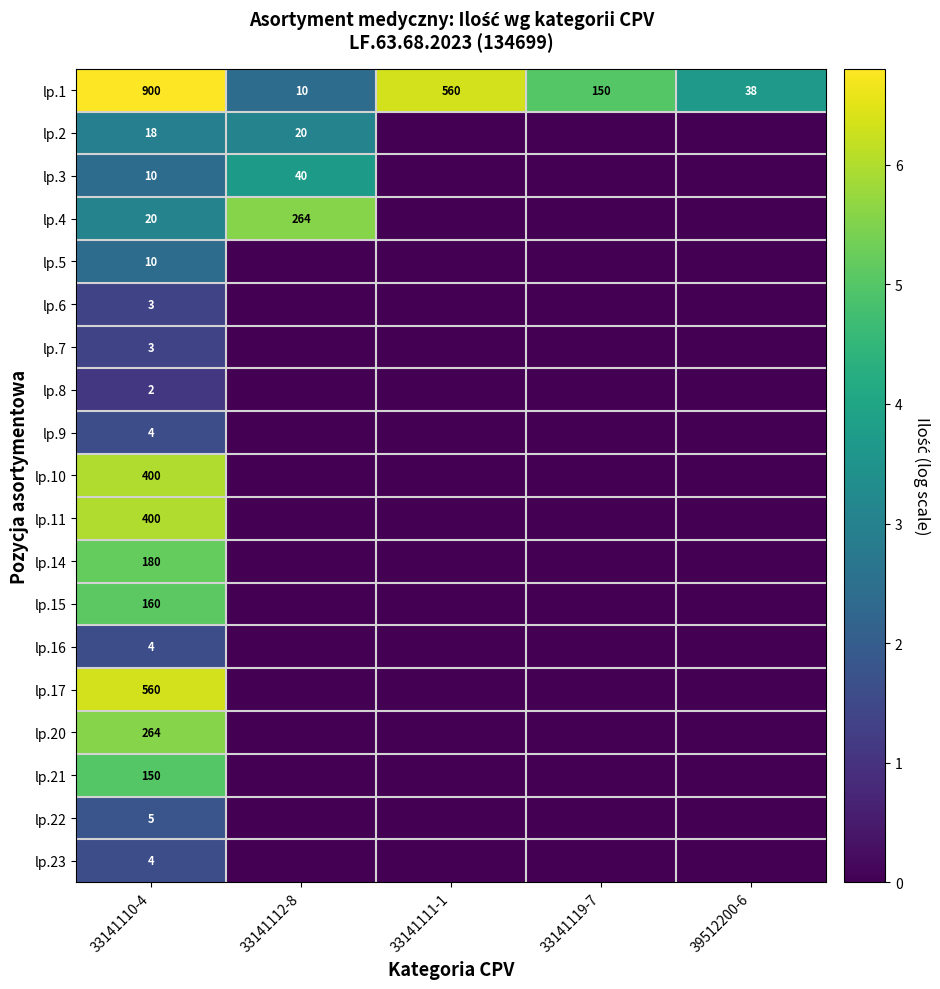

What is the difference between the highest and lowest values at 33141110-4?

898